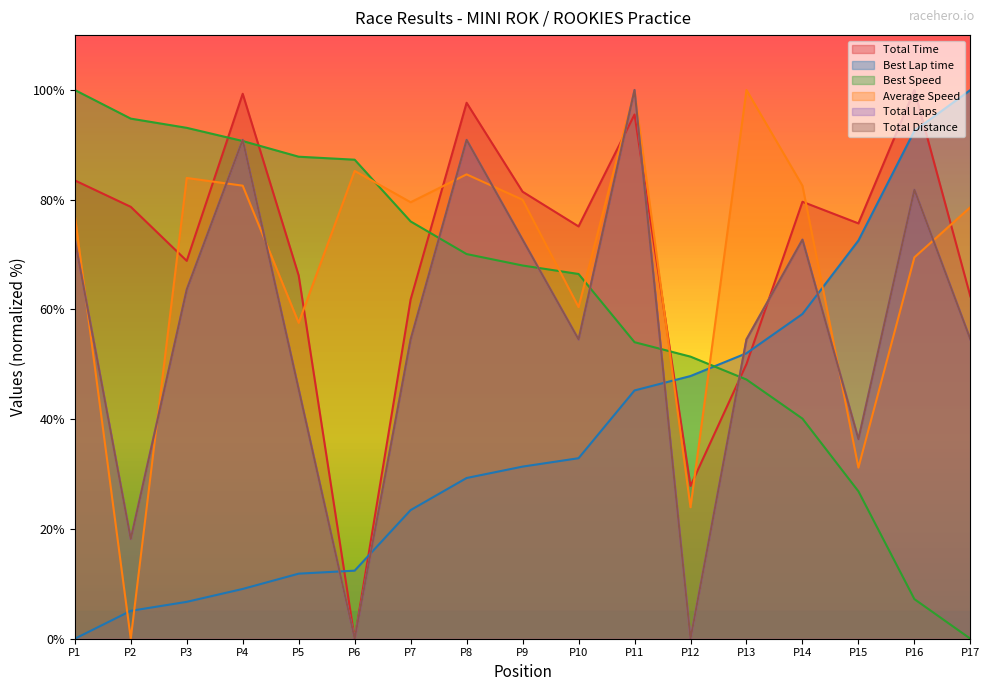

True or false: Total Time has a value of 79.6 at 14.

True